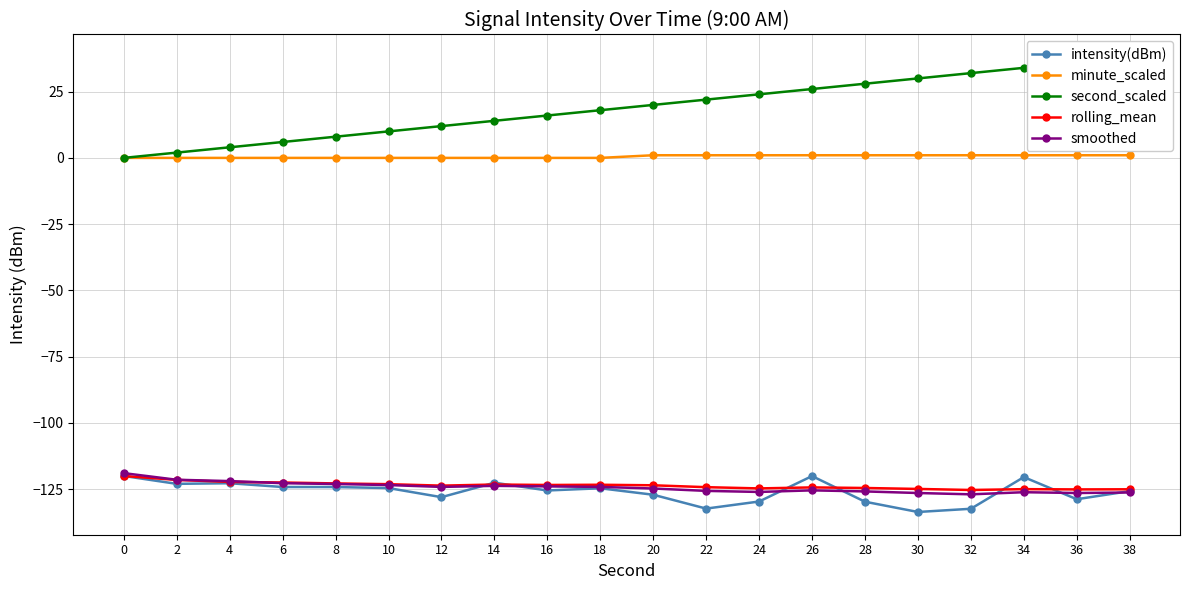

What is the maximum value shown in the chart?

38.0